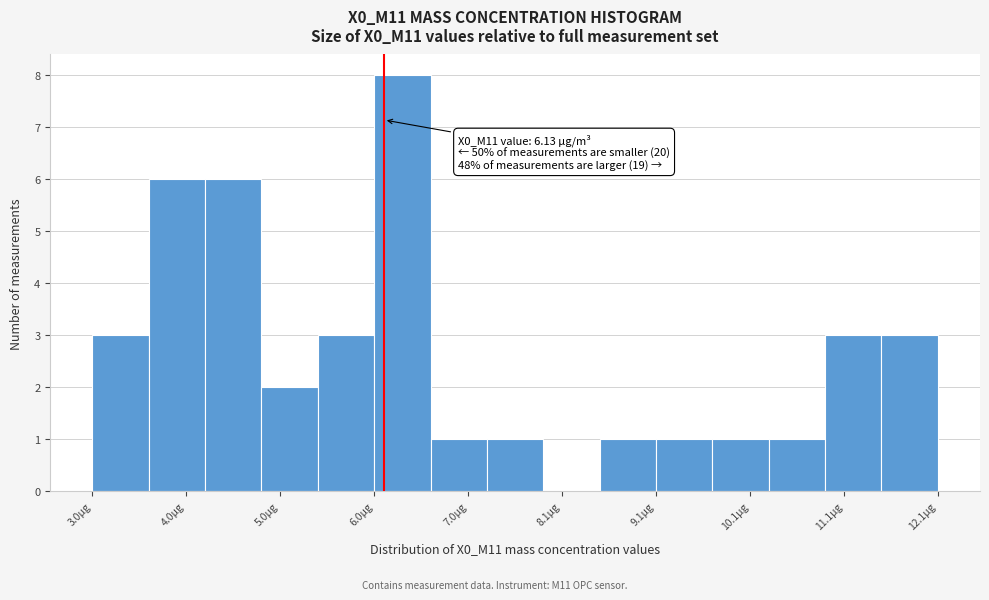

Around what value on the x-axis is the tallest bar? Give the approximate position of its centre, as read against the axis.

6.4